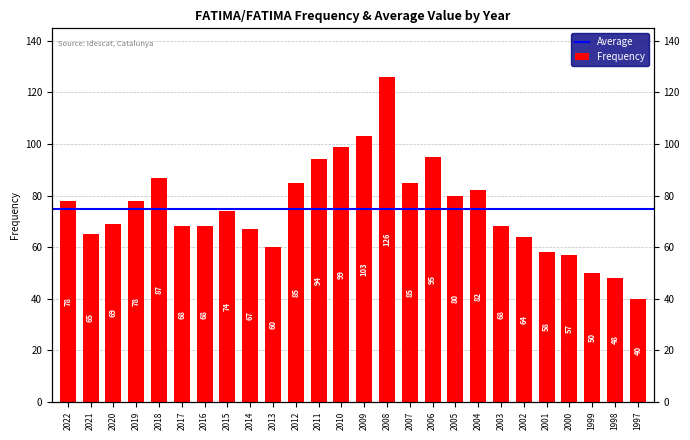

The value at 2017 is 68. True or false?

True